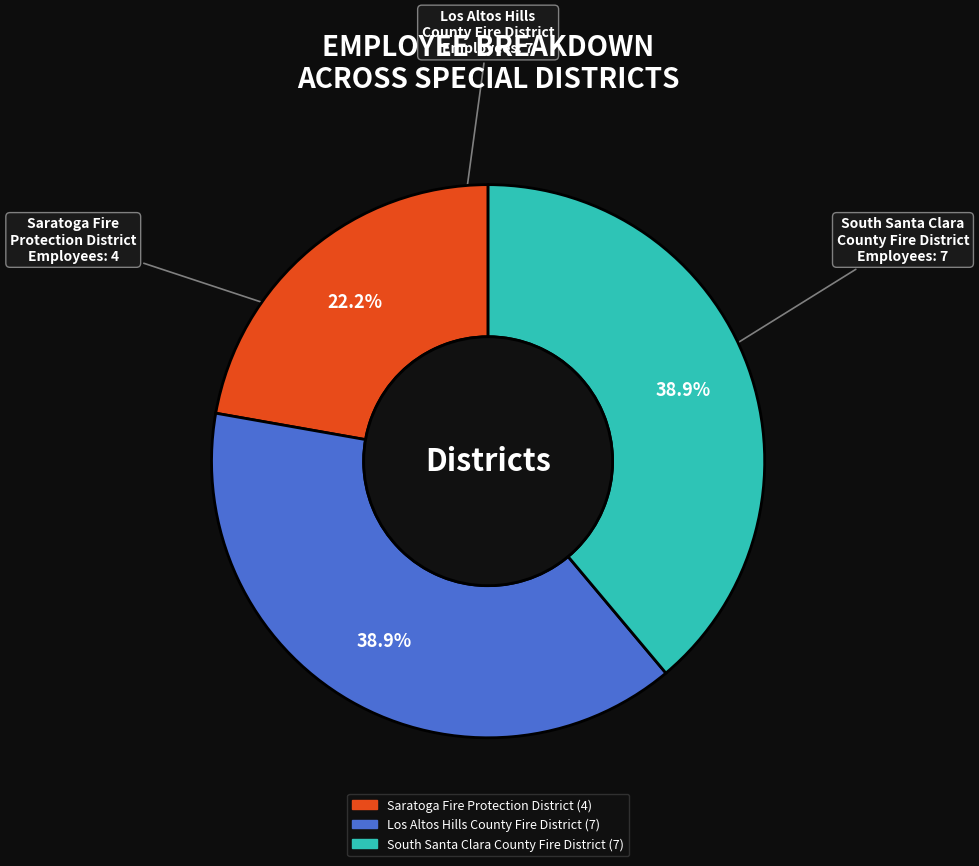

Is the sum of Los Altos Hills County Fire District and South Santa Clara County Fire District greater than half?

Yes